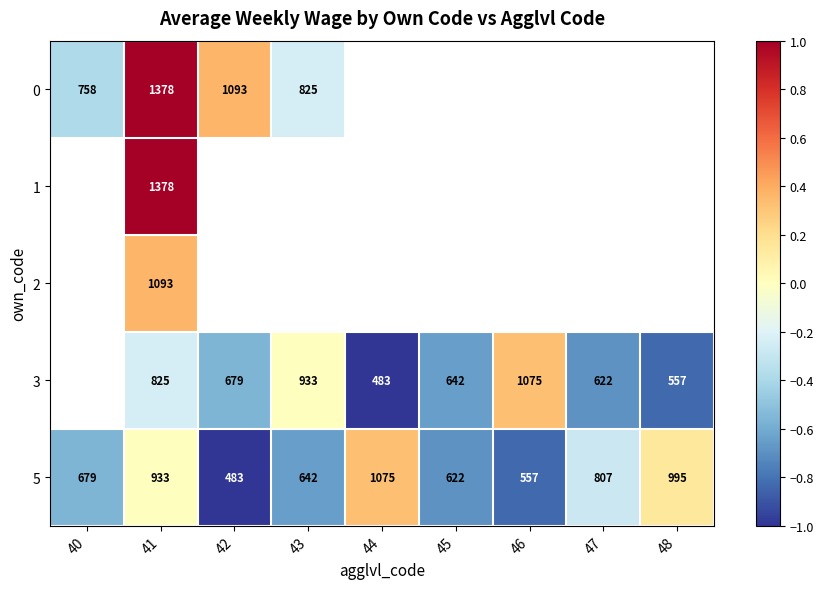

Which series has the largest total across all categories?

5